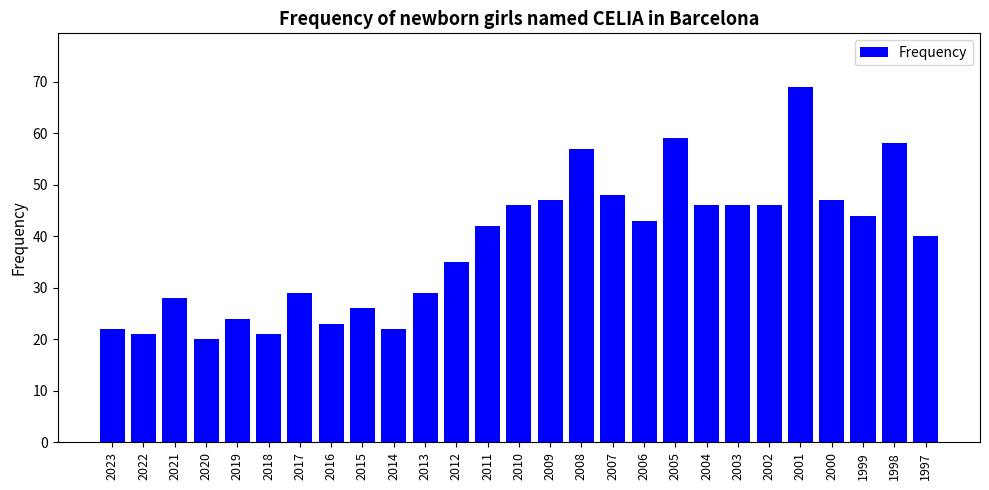

How many series are shown in this chart?

1